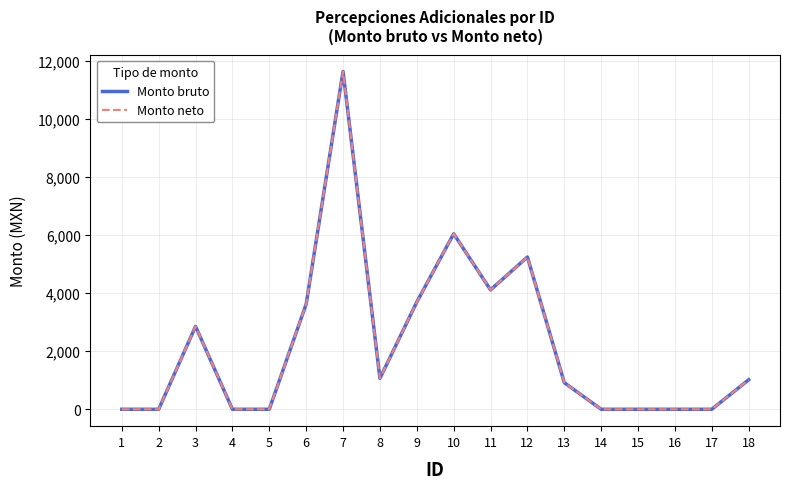

How many lines are shown in the chart?

2